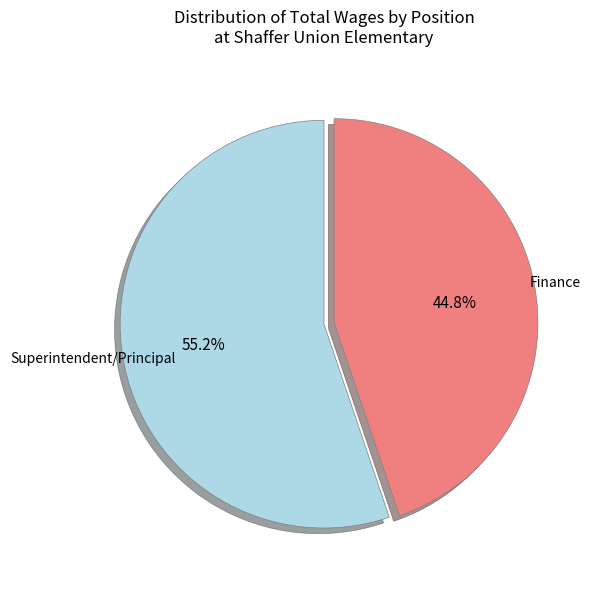

Which category accounts for the majority?

Superintendent/Principal